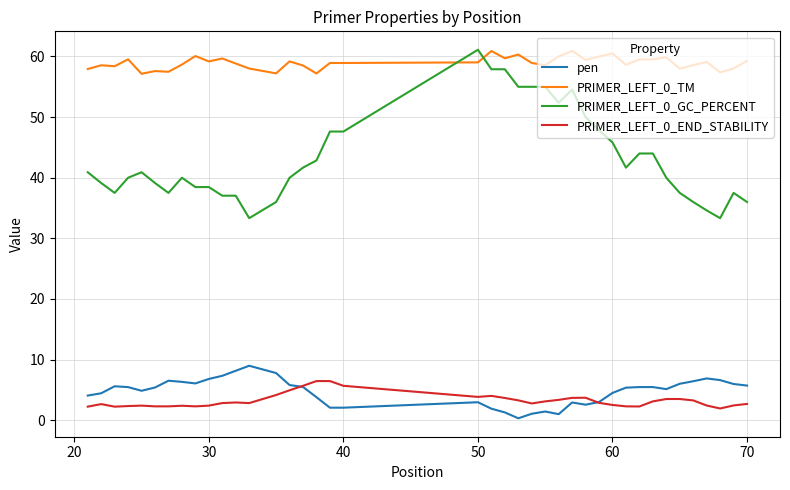

True or false: PRIMER_LEFT_0_END_STABILITY and PRIMER_LEFT_0_TM cross at least once.

False